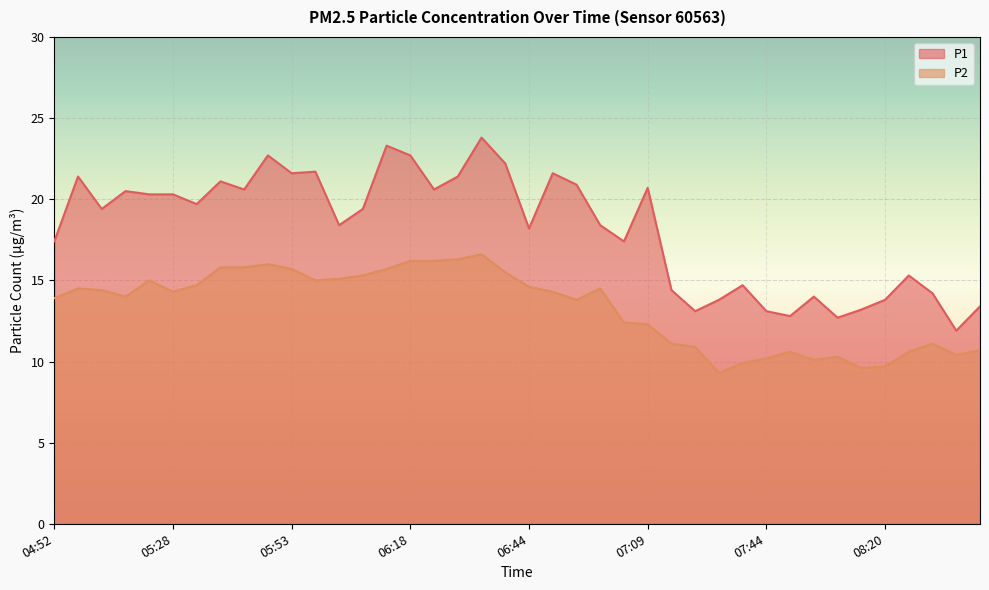

Which category has the highest value in the P2 series?

06:33